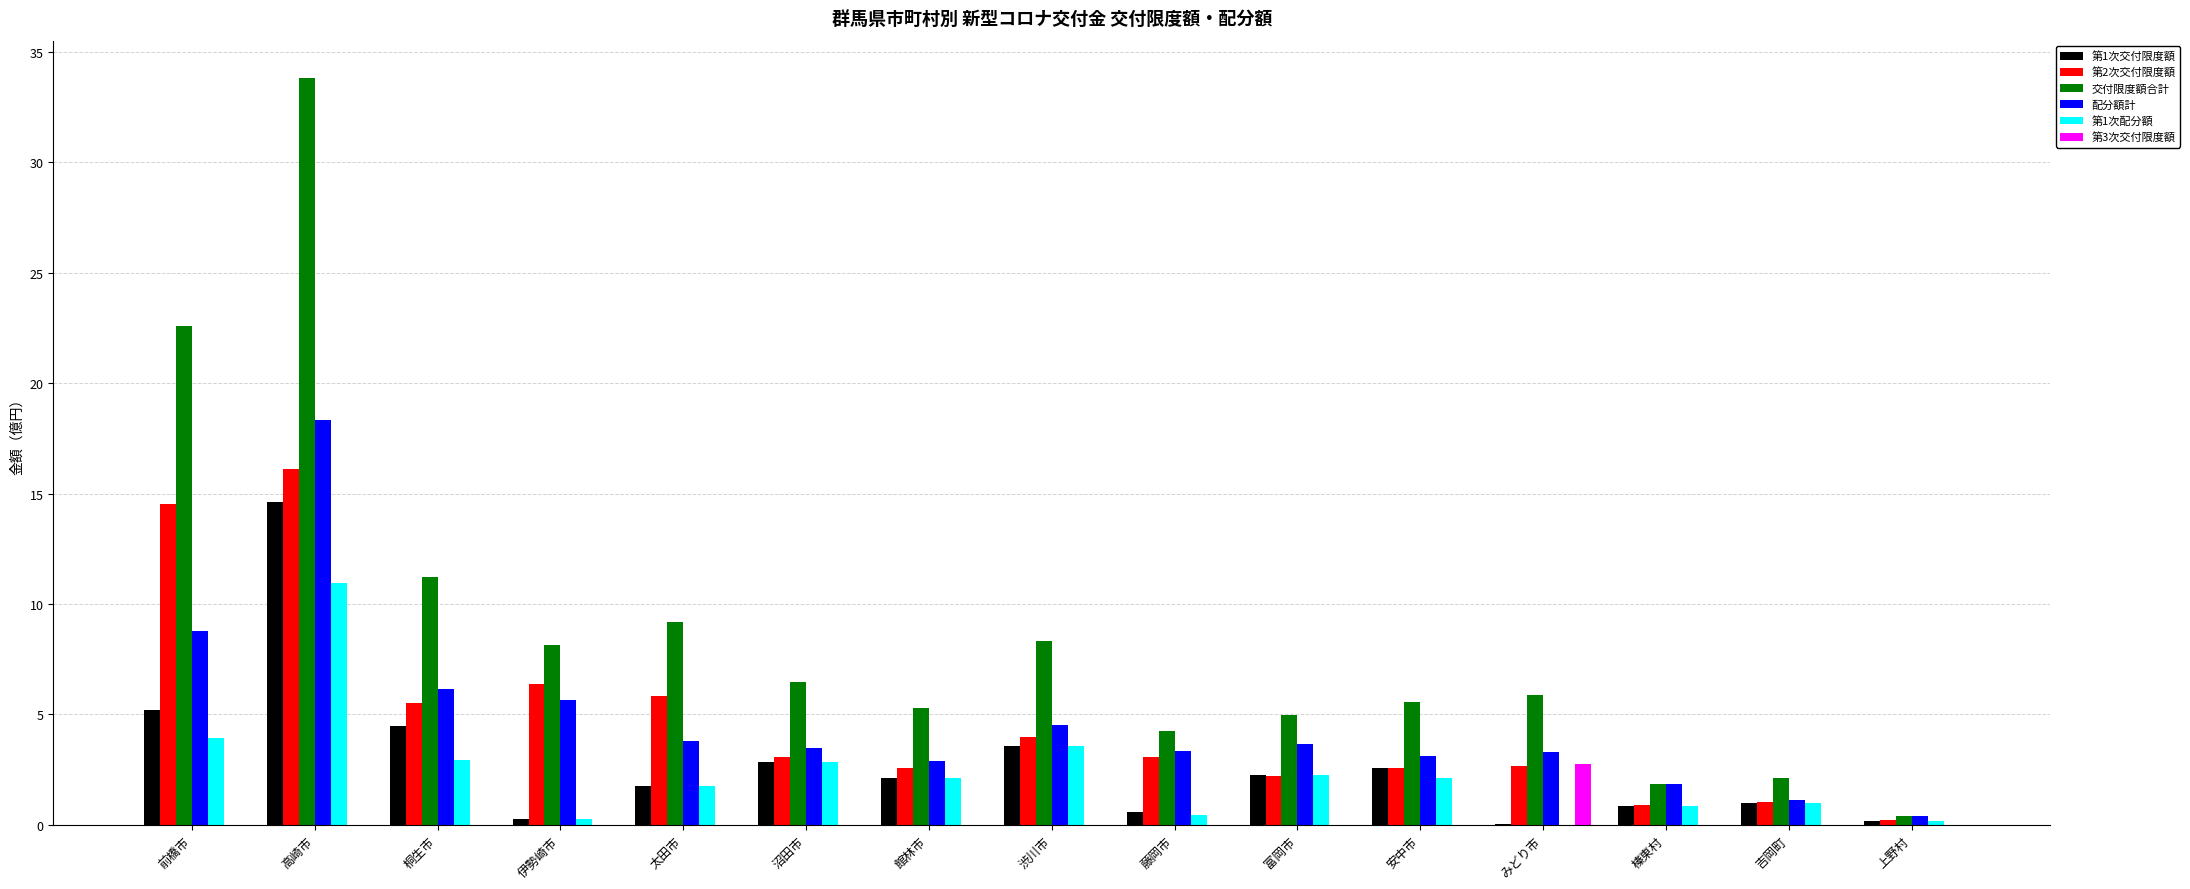

Is it true that 交付限度額合計 equals 16.0 at 桐生市?

False